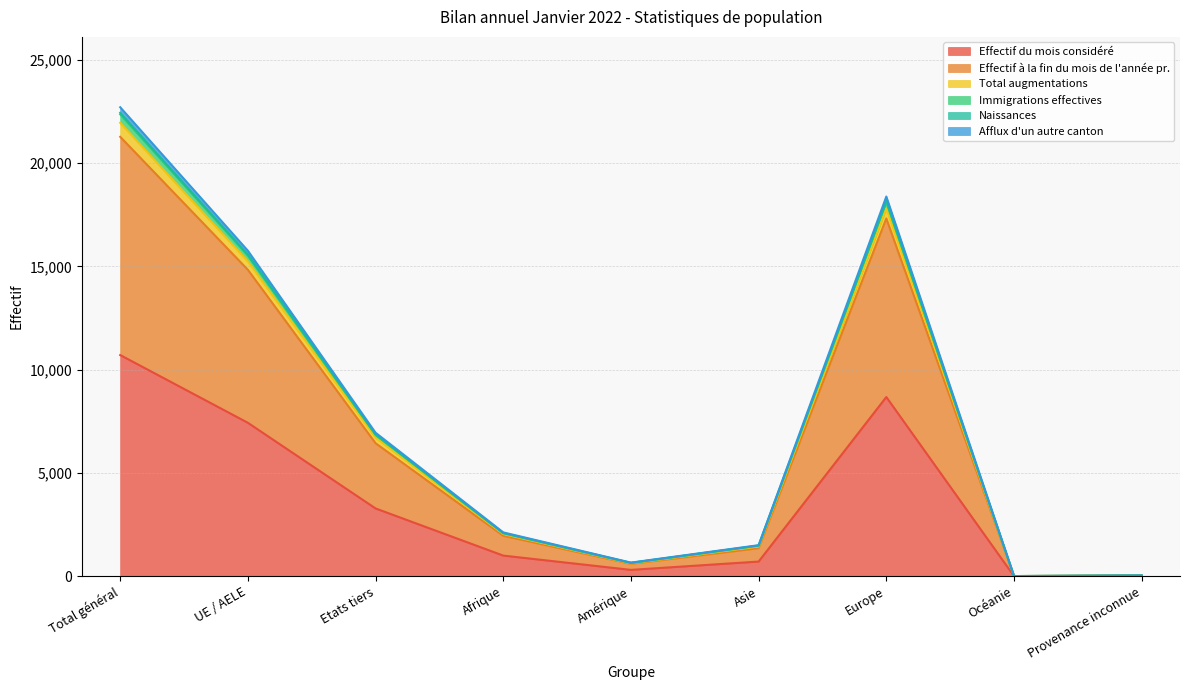

What is the value of the Total augmentations point at the 7th from the left?

18180